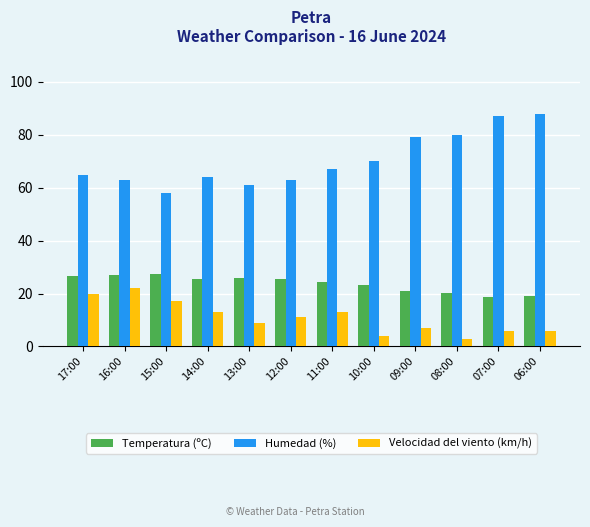

At which category does the chart reach its peak across all series?

06:00